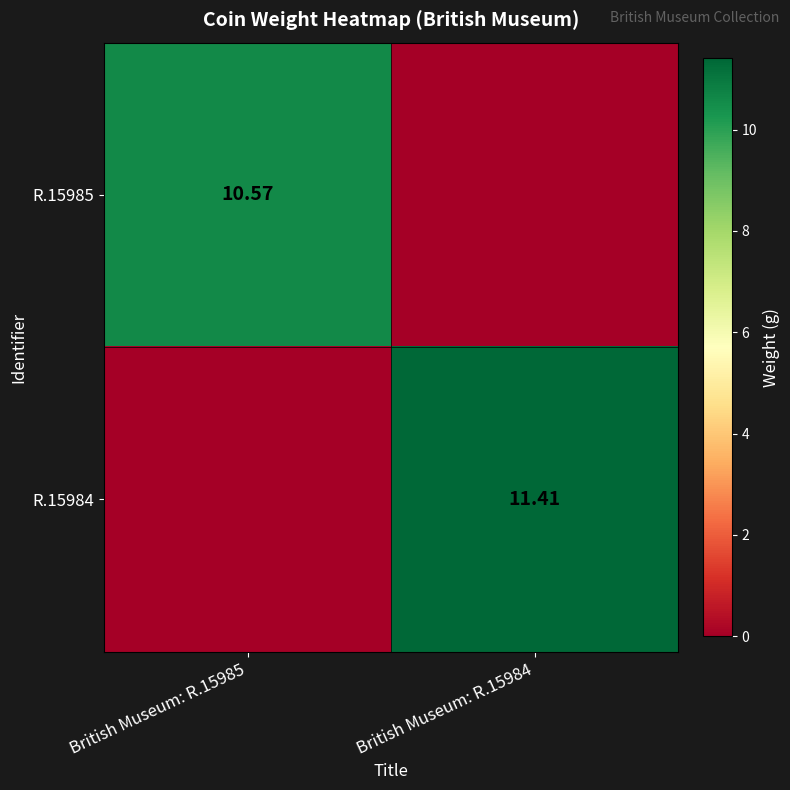

What is the sum of the R.15985 values at British Museum: R.15984 and British Museum: R.15985?

10.6